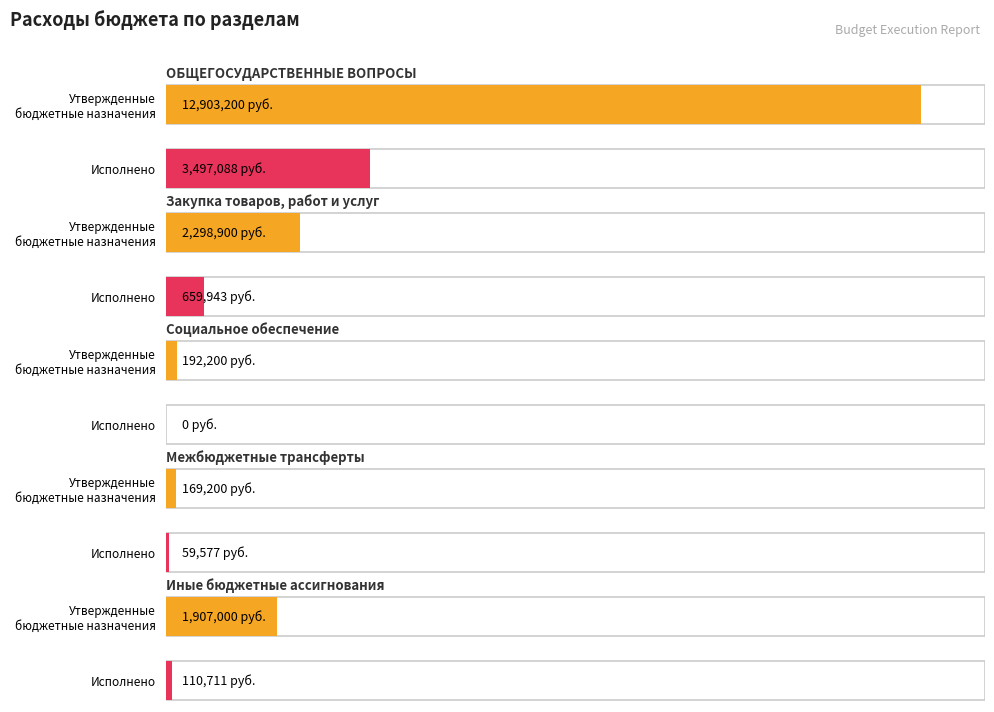

What is the maximum value for Исполнено?

3497087.6